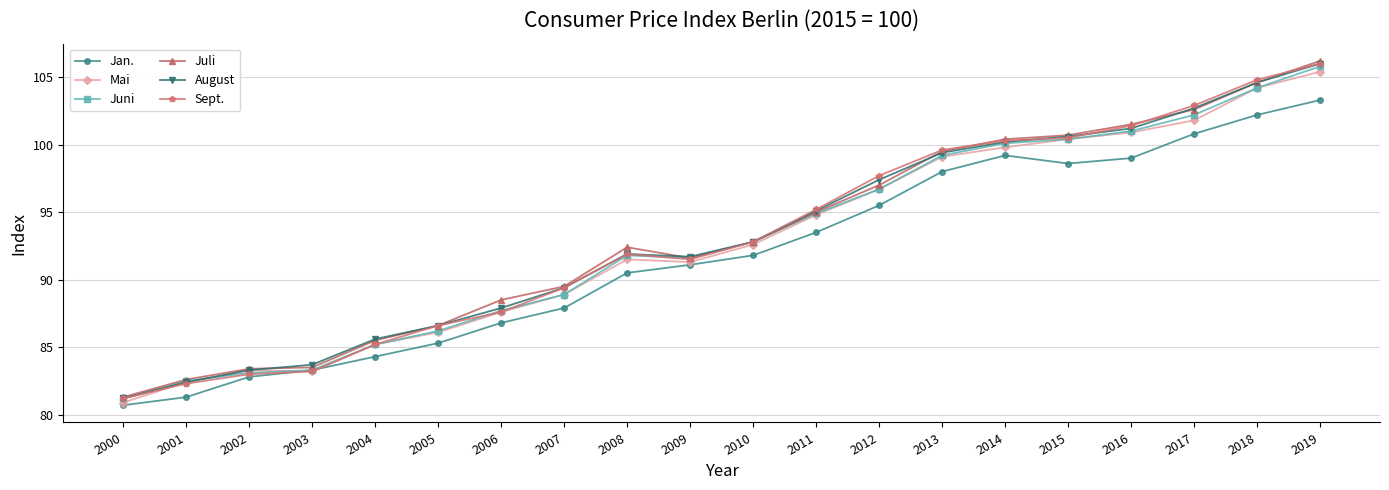

What is the smallest value displayed?

80.7